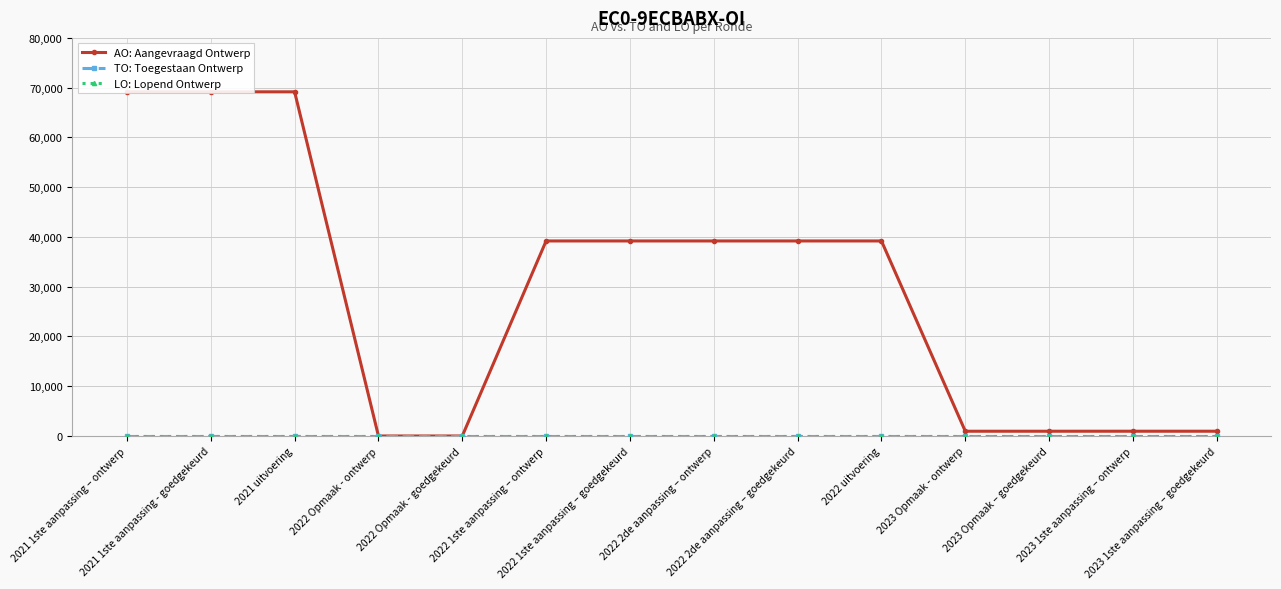

What is the maximum value shown in the chart?

69162